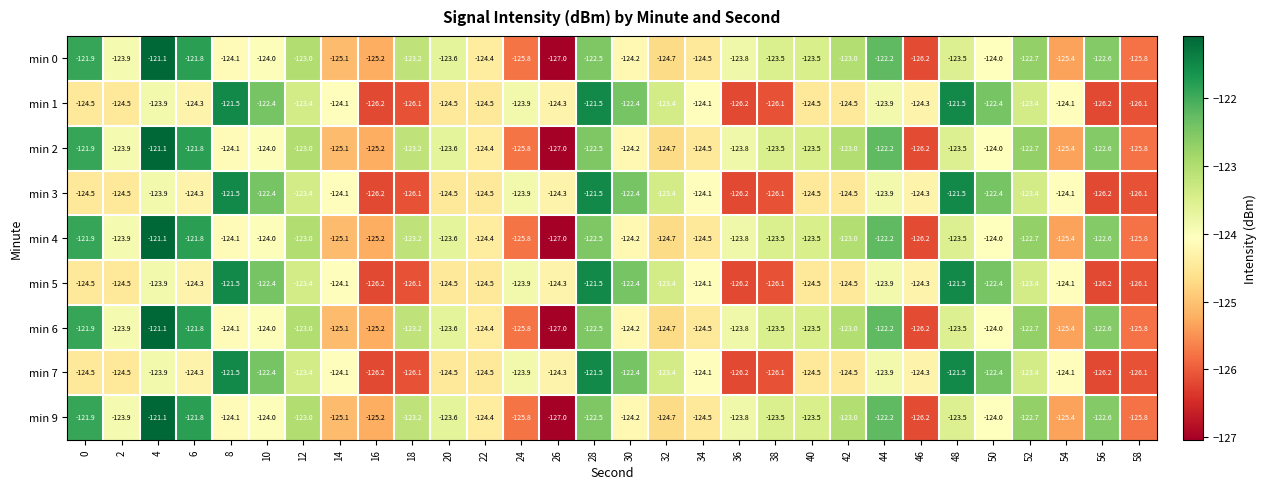

What is the difference between the maximum and minimum values in the min 6 series?

5.9